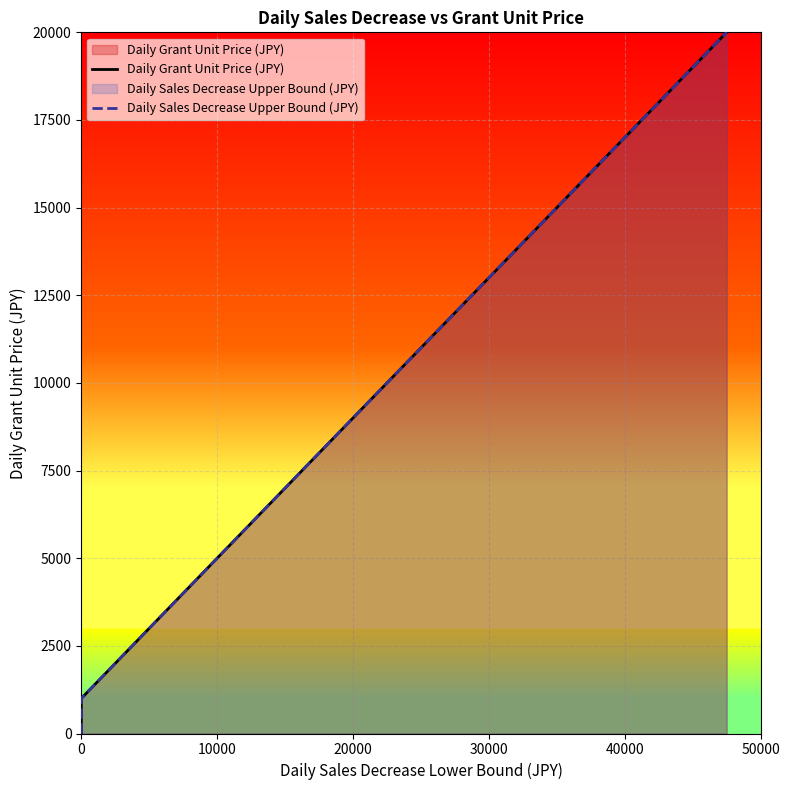

What is the greatest value displayed?

20000.0